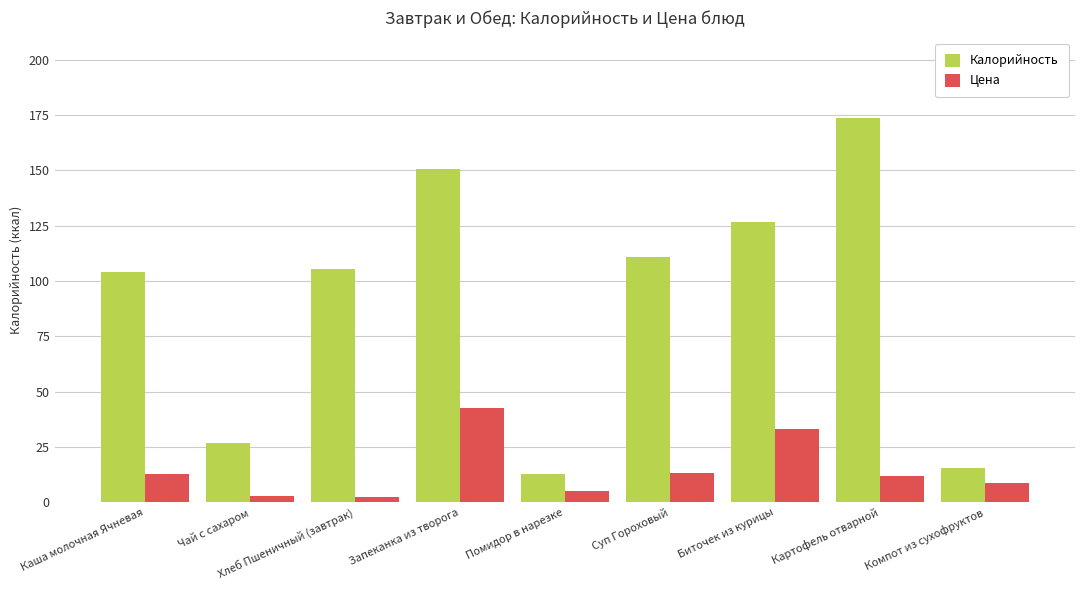

What are all the series names shown in the legend?

Калорийность, Цена